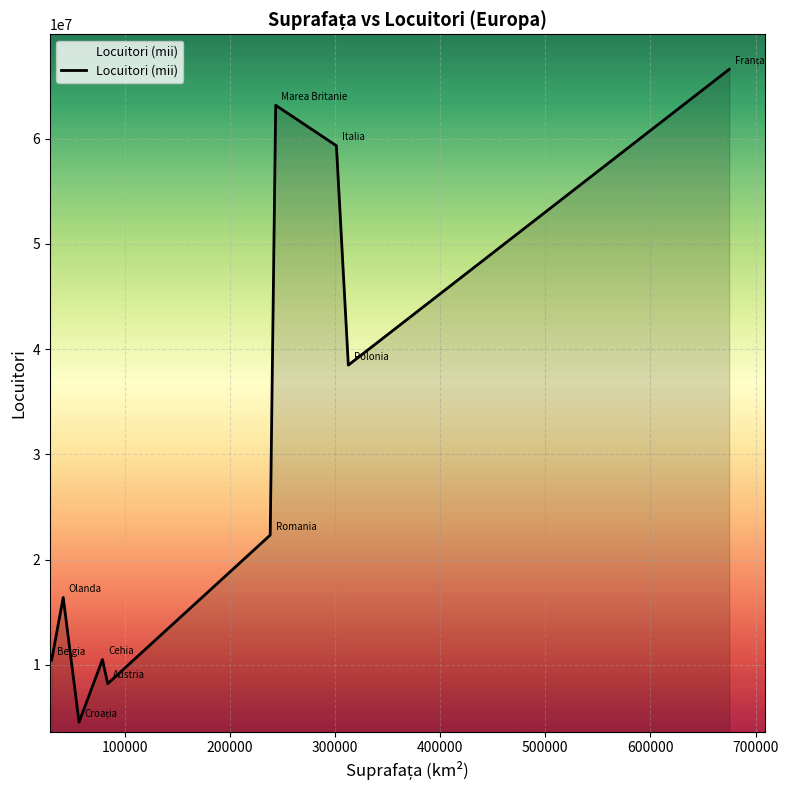

What is the minimum value shown in the chart?

4551000